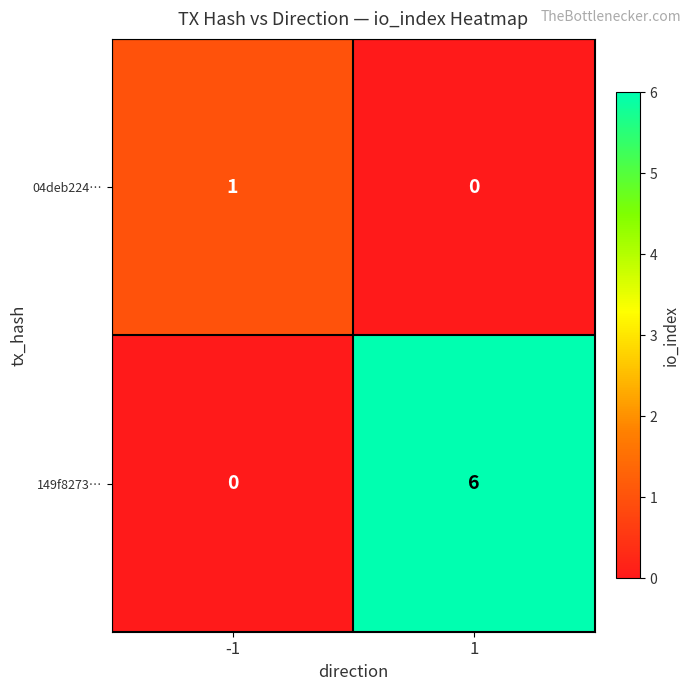

Which series has the largest total across all categories?

149f8273…